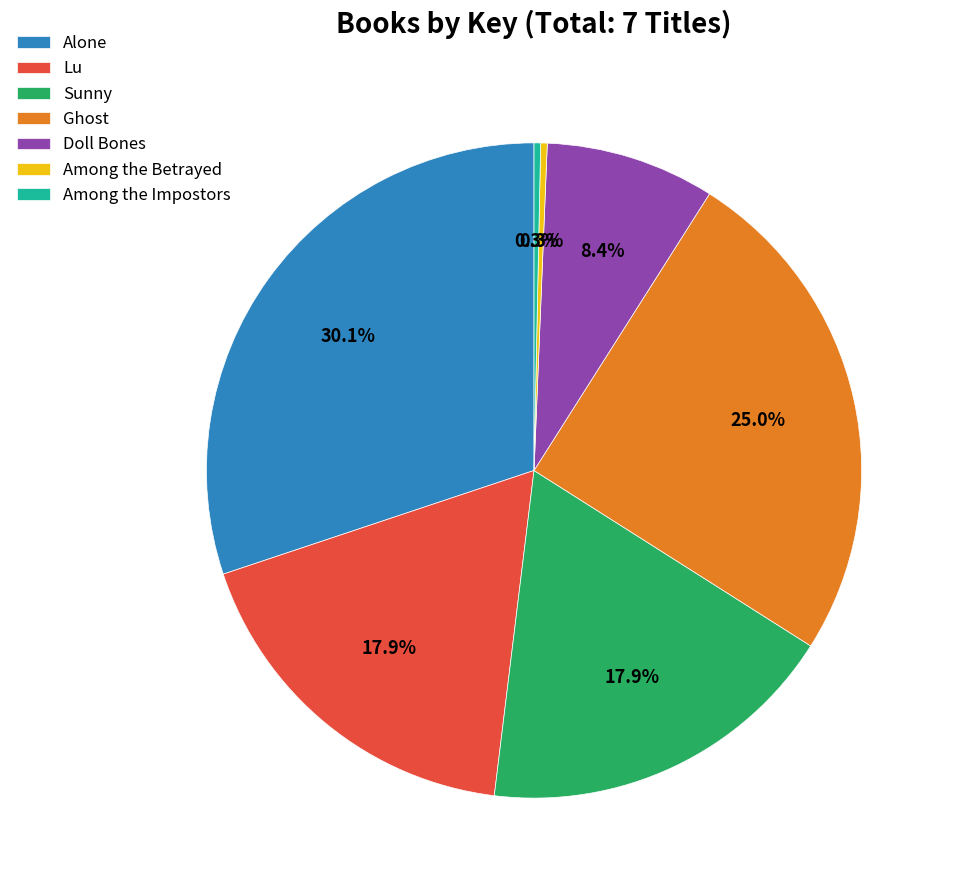

Between Doll Bones and Among the Betrayed, which is larger?

Doll Bones